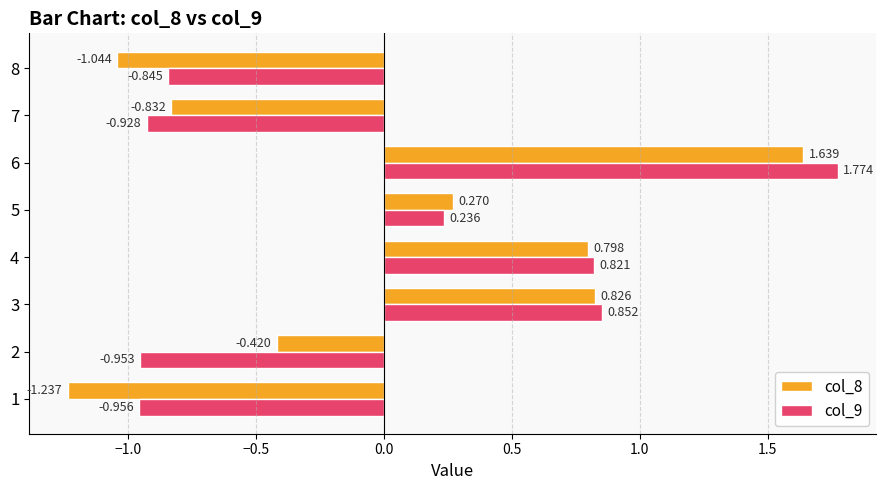

Is the value of col_9 at 7 greater than the value of col_8 at 7?

No